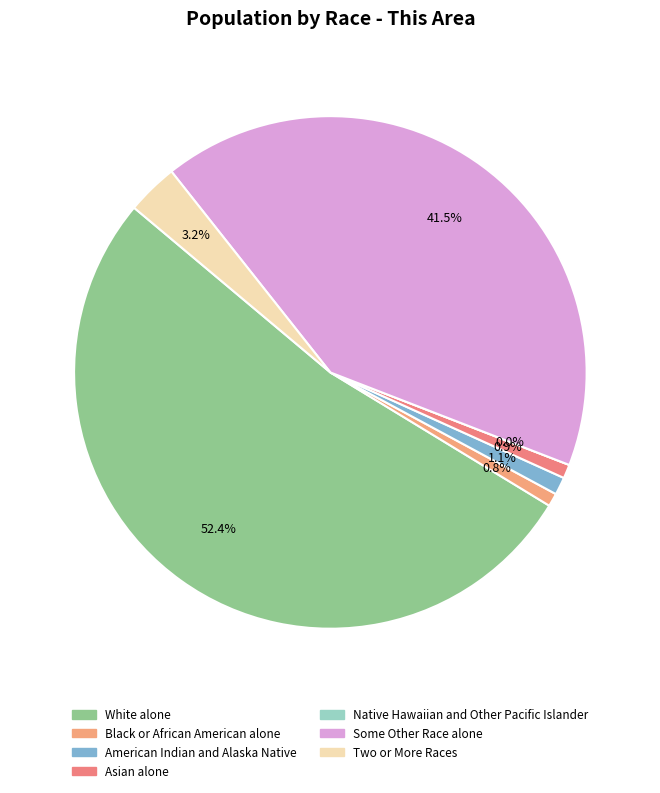

Is there any slice that represents more than half of the pie?

Yes